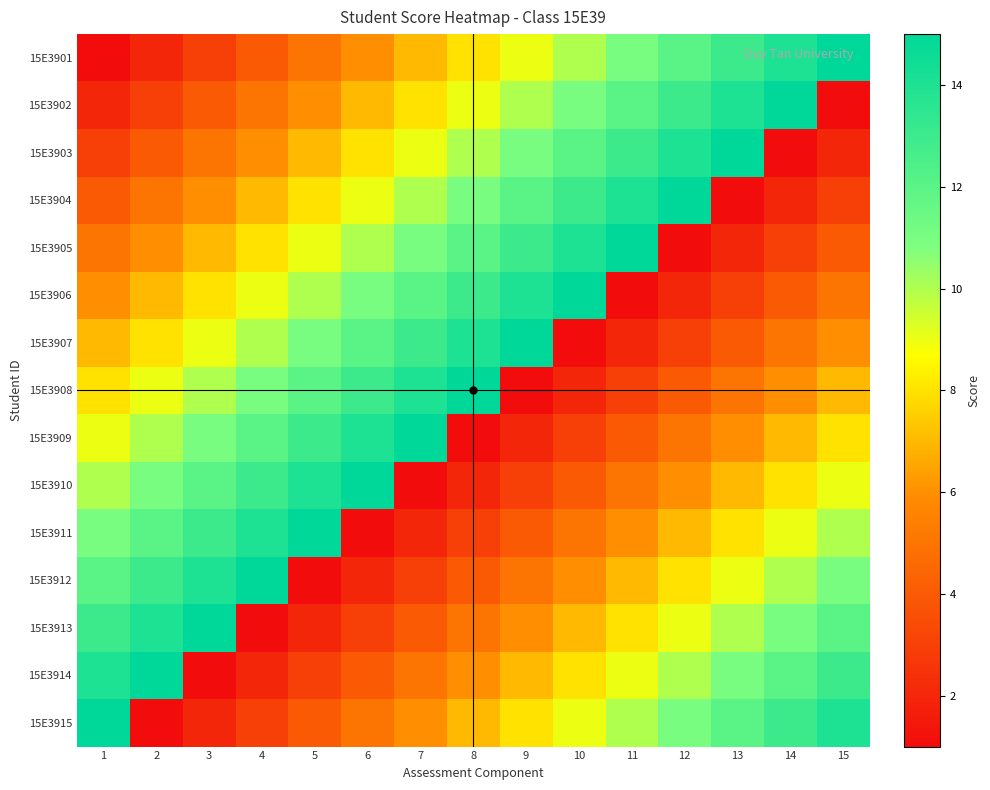

Reading right to left, extract all data points from this chart.

15E3901: 15=15	14=14	13=13	12=12	11=11	10=10	9=9	8=8	7=7	6=6	5=5	4=4	3=3	2=2	1=1
15E3902: 15=1	14=15	13=14	12=13	11=12	10=11	9=10	8=9	7=8	6=7	5=6	4=5	3=4	2=3	1=2
15E3903: 15=2	14=1	13=15	12=14	11=13	10=12	9=11	8=10	7=9	6=8	5=7	4=6	3=5	2=4	1=3
15E3904: 15=3	14=2	13=1	12=15	11=14	10=13	9=12	8=11	7=10	6=9	5=8	4=7	3=6	2=5	1=4
15E3905: 15=4	14=3	13=2	12=1	11=15	10=14	9=13	8=12	7=11	6=10	5=9	4=8	3=7	2=6	1=5
15E3906: 15=5	14=4	13=3	12=2	11=1	10=15	9=14	8=13	7=12	6=11	5=10	4=9	3=8	2=7	1=6
15E3907: 15=6	14=5	13=4	12=3	11=2	10=1	9=15	8=14	7=13	6=12	5=11	4=10	3=9	2=8	1=7
15E3908: 15=7	14=6	13=5	12=4	11=3	10=2	9=1	8=15	7=14	6=13	5=12	4=11	3=10	2=9	1=8
15E3909: 15=8	14=7	13=6	12=5	11=4	10=3	9=2	8=1	7=15	6=14	5=13	4=12	3=11	2=10	1=9
15E3910: 15=9	14=8	13=7	12=6	11=5	10=4	9=3	8=2	7=1	6=15	5=14	4=13	3=12	2=11	1=10
15E3911: 15=10	14=9	13=8	12=7	11=6	10=5	9=4	8=3	7=2	6=1	5=15	4=14	3=13	2=12	1=11
15E3912: 15=11	14=10	13=9	12=8	11=7	10=6	9=5	8=4	7=3	6=2	5=1	4=15	3=14	2=13	1=12
15E3913: 15=12	14=11	13=10	12=9	11=8	10=7	9=6	8=5	7=4	6=3	5=2	4=1	3=15	2=14	1=13
15E3914: 15=13	14=12	13=11	12=10	11=9	10=8	9=7	8=6	7=5	6=4	5=3	4=2	3=1	2=15	1=14
15E3915: 15=14	14=13	13=12	12=11	11=10	10=9	9=8	8=7	7=6	6=5	5=4	4=3	3=2	2=1	1=15